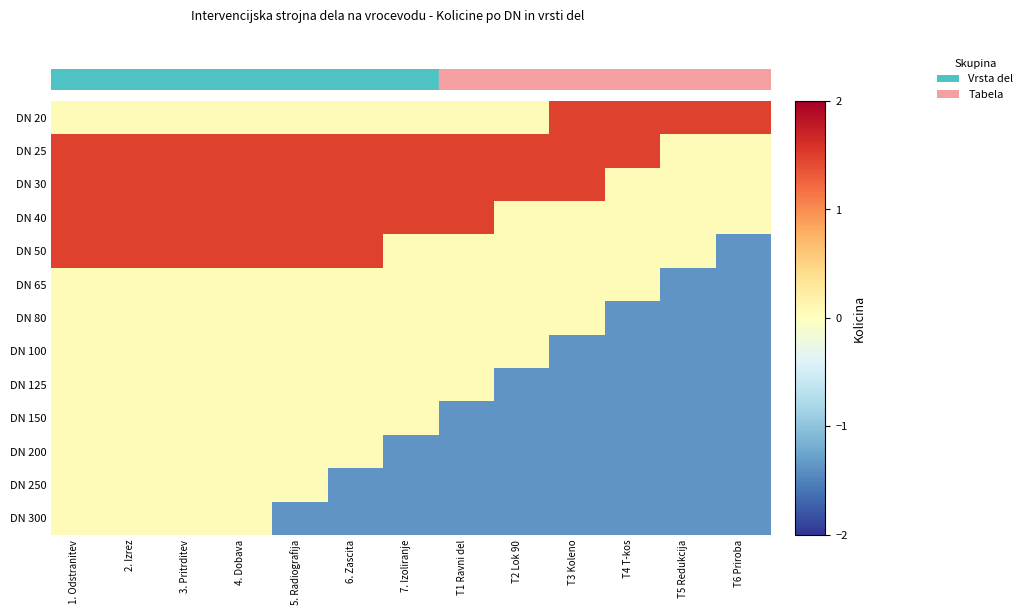

At which category does the chart reach its peak across all series?

T3 Koleno